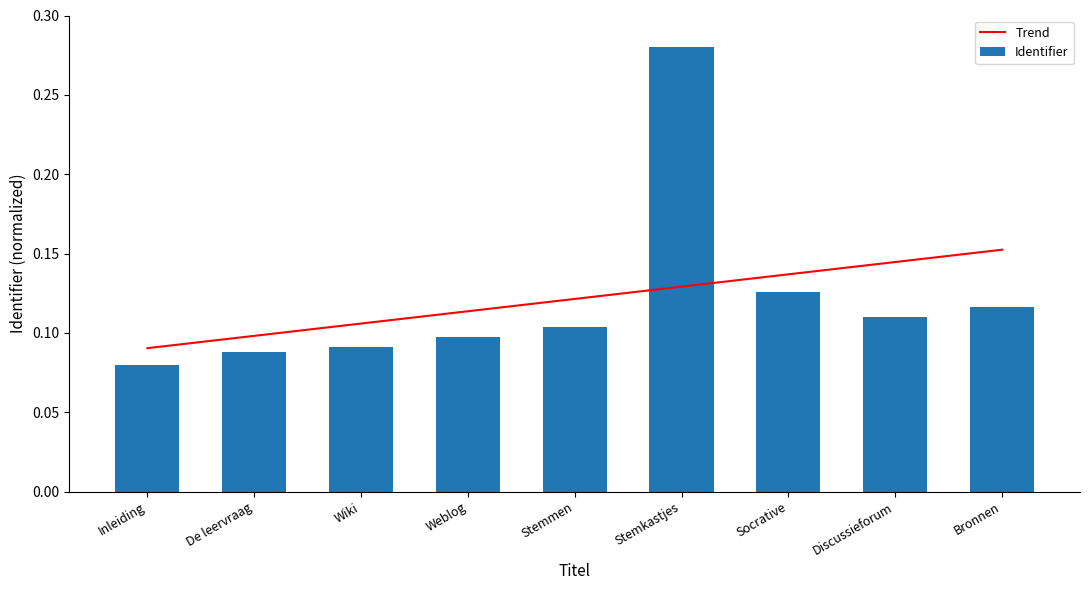

True or false: Trend has a value of 0.0 at Stemmen.

False